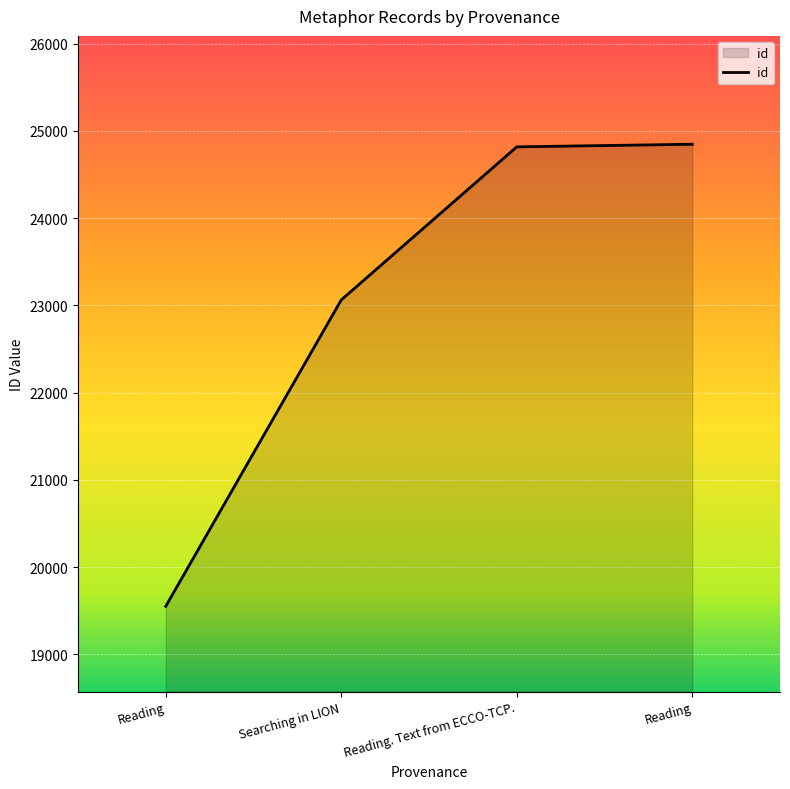

How many series are shown in this chart?

1